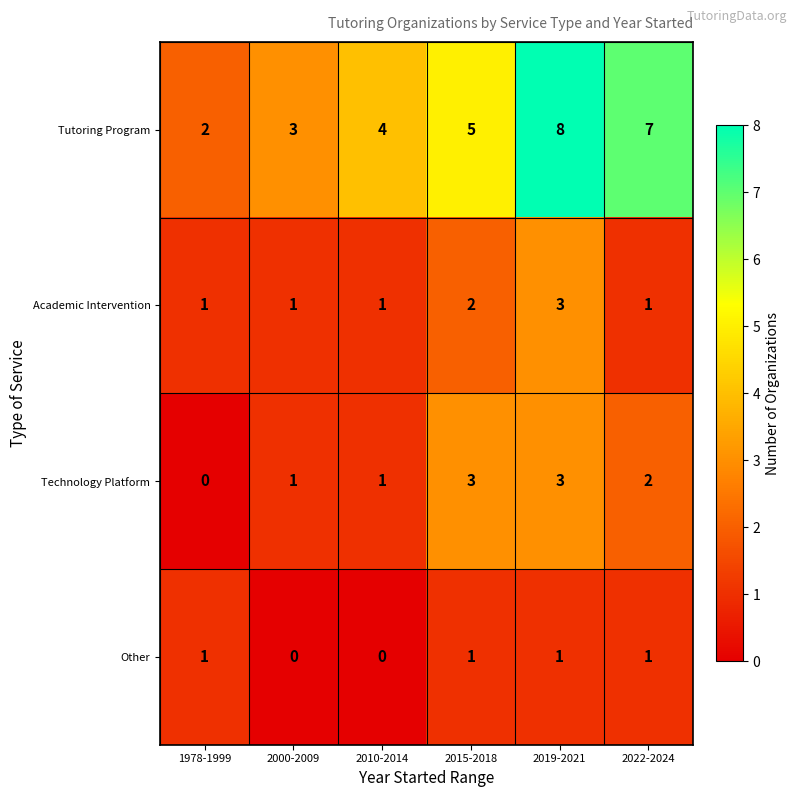

How many distinct data groups are displayed?

4